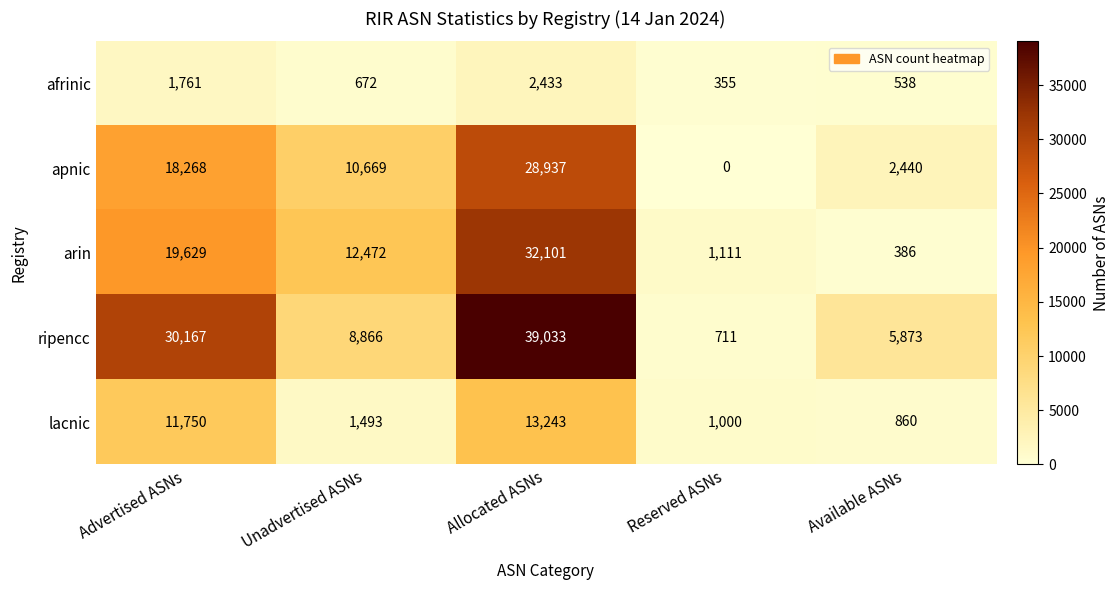

Reading right to left, list all the values displayed in this chart.

afrinic: Available ASNs=538	Reserved ASNs=355	Allocated ASNs=2433	Unadvertised ASNs=672	Advertised ASNs=1761
apnic: Available ASNs=2440	Reserved ASNs=0	Allocated ASNs=28937	Unadvertised ASNs=10669	Advertised ASNs=18268
arin: Available ASNs=386	Reserved ASNs=1111	Allocated ASNs=32101	Unadvertised ASNs=12472	Advertised ASNs=19629
ripencc: Available ASNs=5873	Reserved ASNs=711	Allocated ASNs=39033	Unadvertised ASNs=8866	Advertised ASNs=30167
lacnic: Available ASNs=860	Reserved ASNs=1000	Allocated ASNs=13243	Unadvertised ASNs=1493	Advertised ASNs=11750